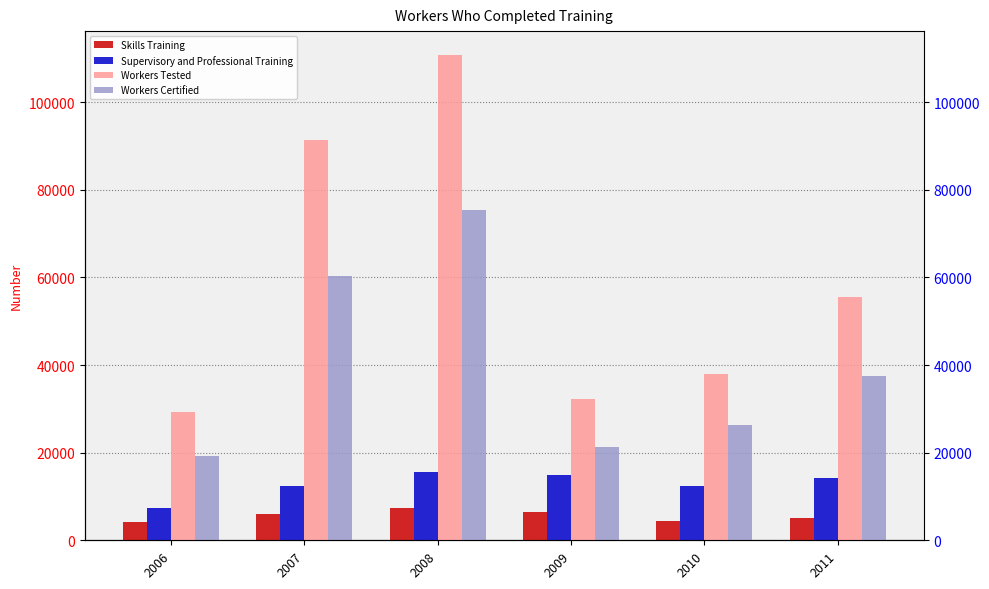

What is the value of the Skills Training bar at the 6th from the left?

5050